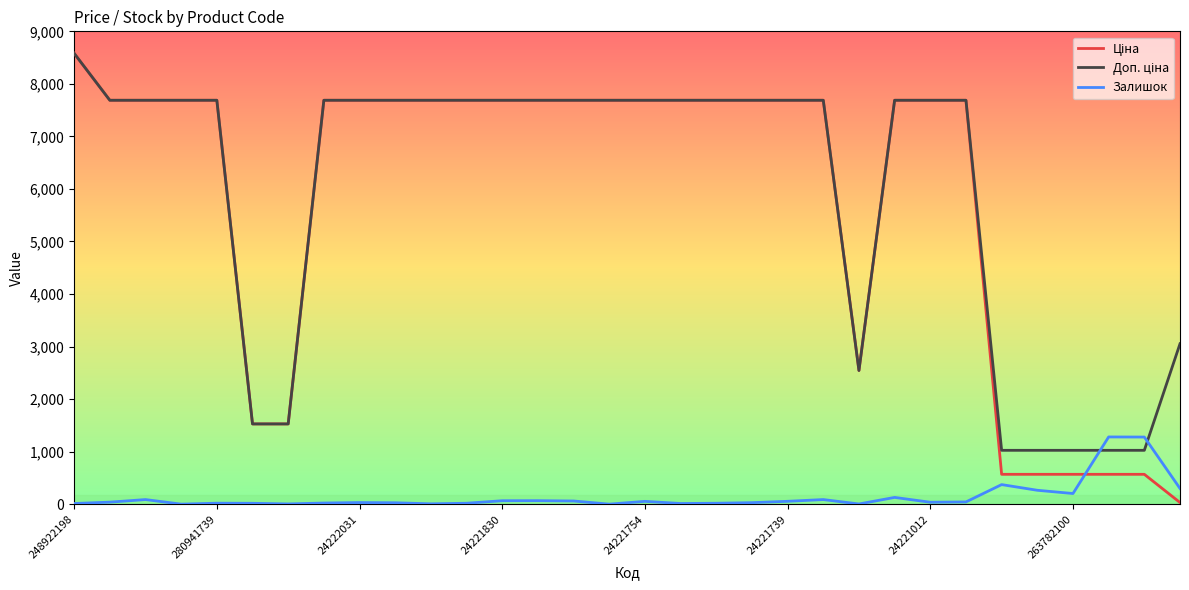

At which category is the sum across all series the highest?

248922198